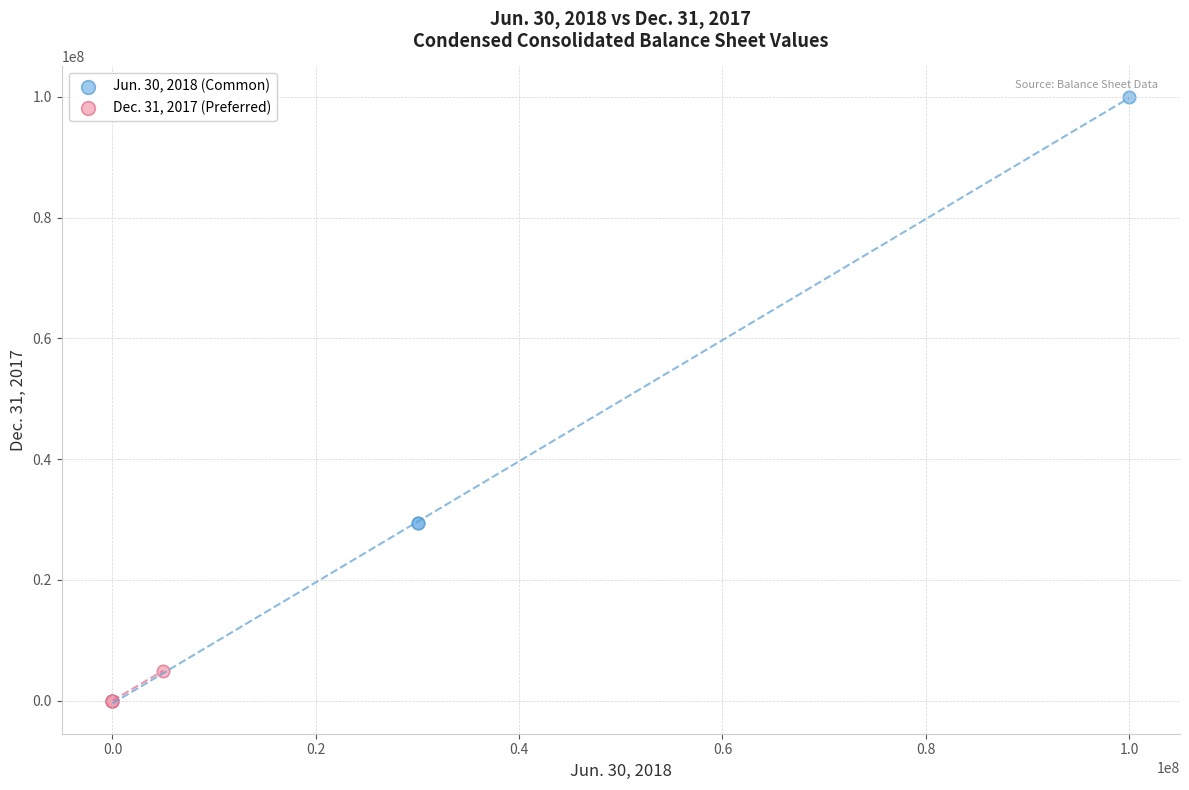

Which series reaches the maximum Y coordinate?

Jun. 30, 2018 (Common)